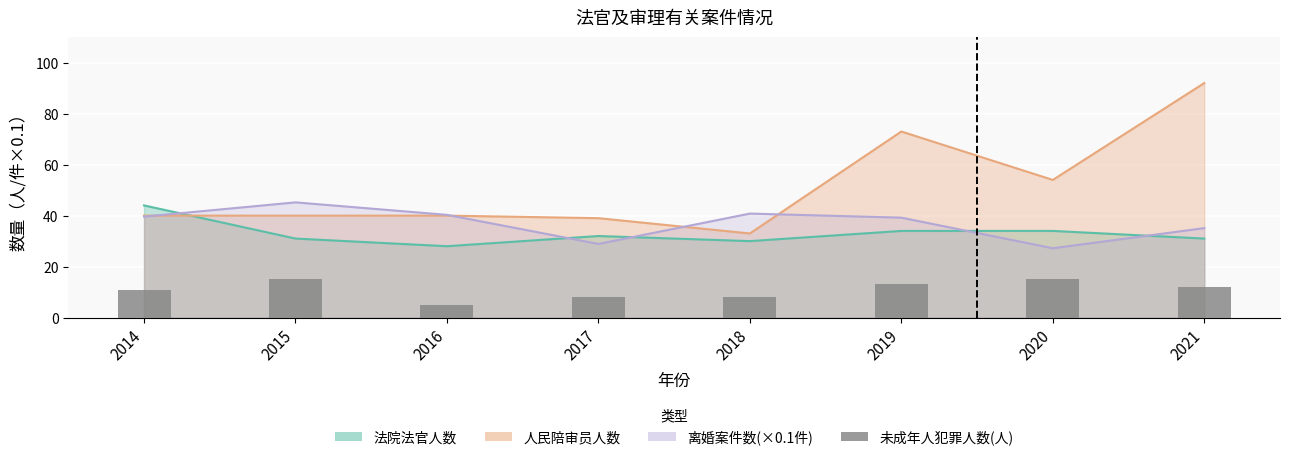

The chart shows a value of 24 at 2015. True or false?

False